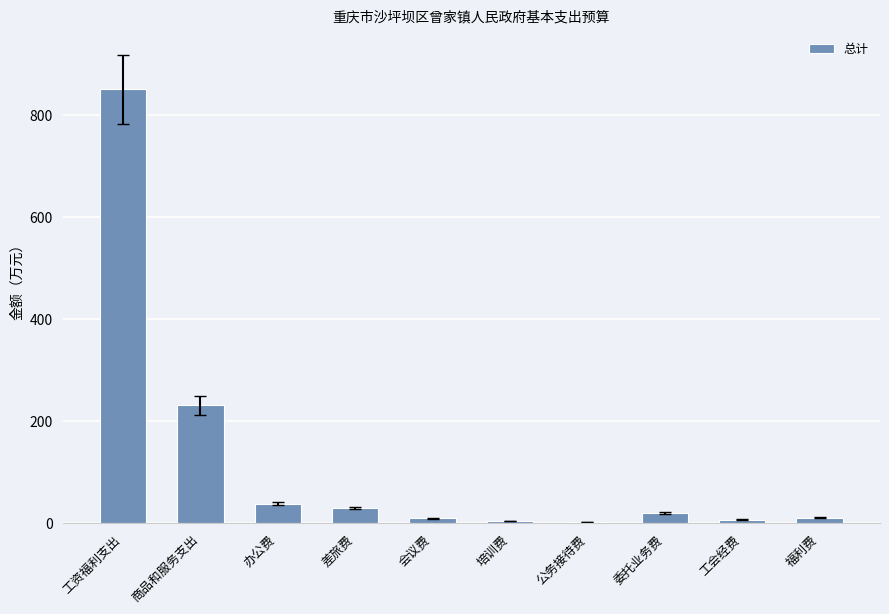

Where does the data first go above 20?

工资福利支出